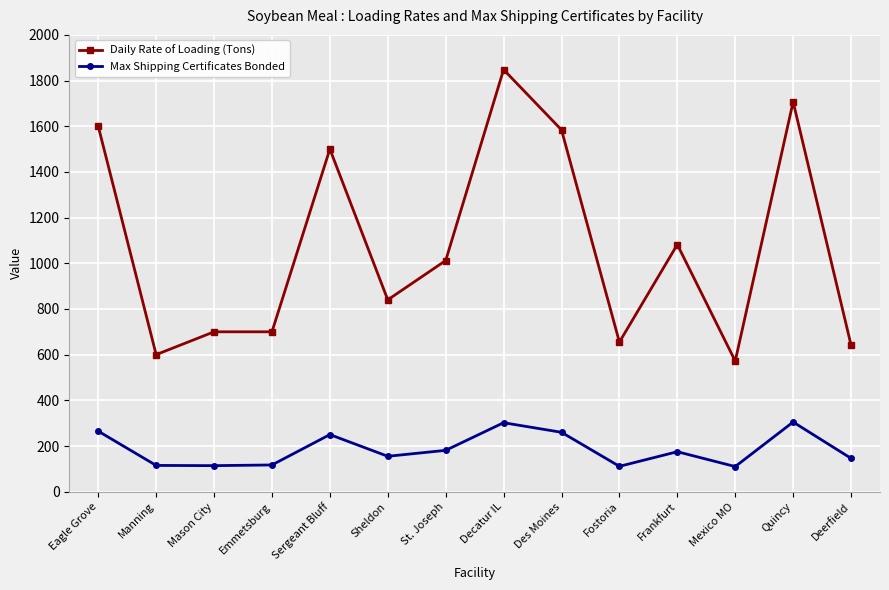

Is it true that Daily Rate of Loading (Tons) equals 600 at Manning?

True